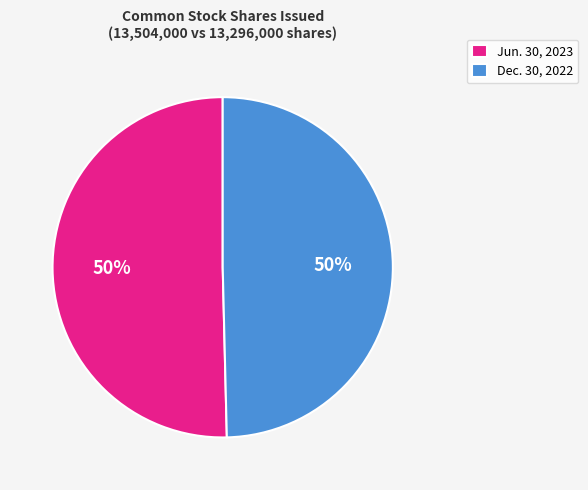

To the nearest percent, what is the combined percentage of Jun. 30, 2023 and Dec. 30, 2022?

100%